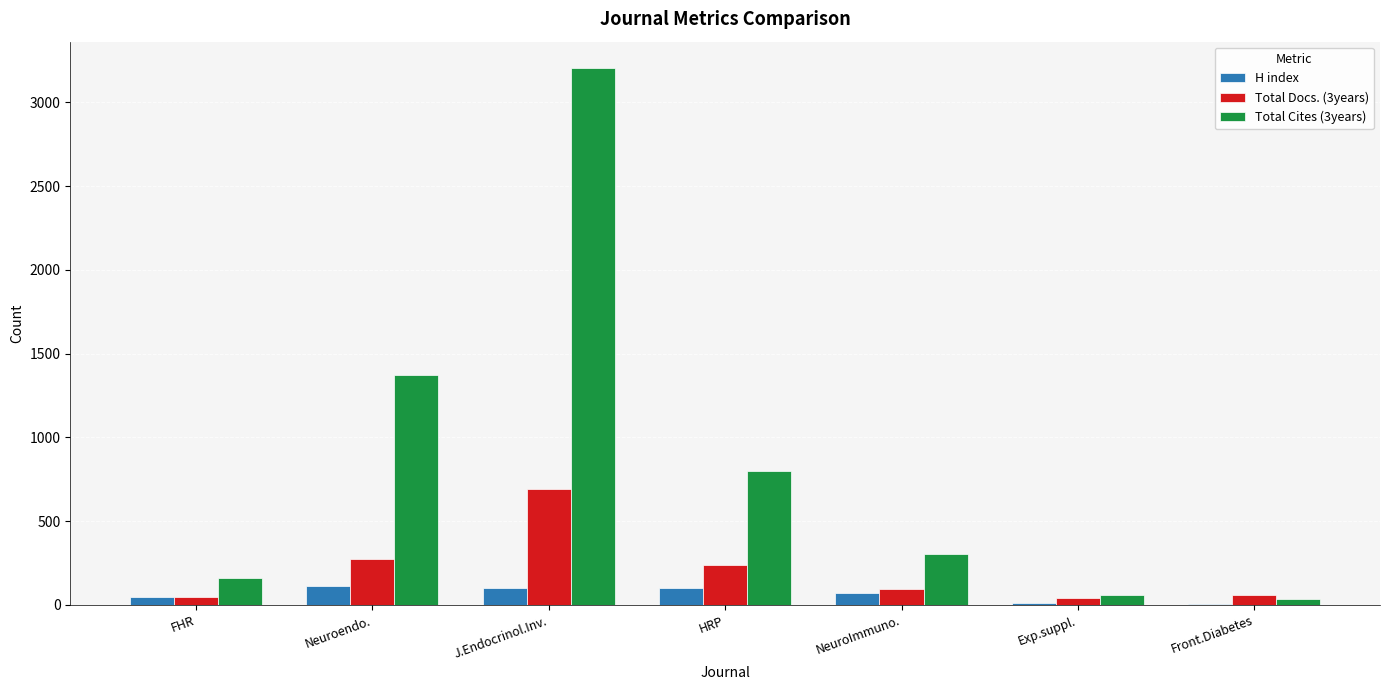

Which series changed the most between J.Endocrinol.Inv. and NeuroImmuno.?

Total Cites (3years)